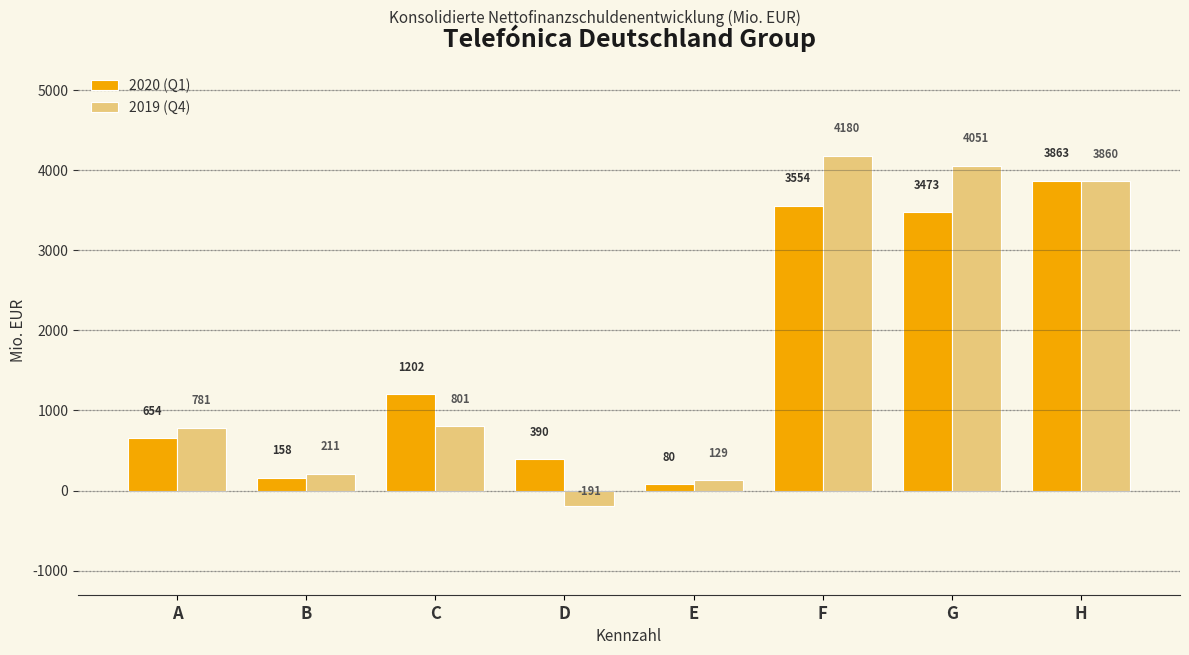

Reading left to right, transcribe all the data shown in this chart.

2020 (Q1): 654	158	1202	390	80	3554	3473	3863
2019 (Q4): 781	211	801	-191	129	4180	4051	3860